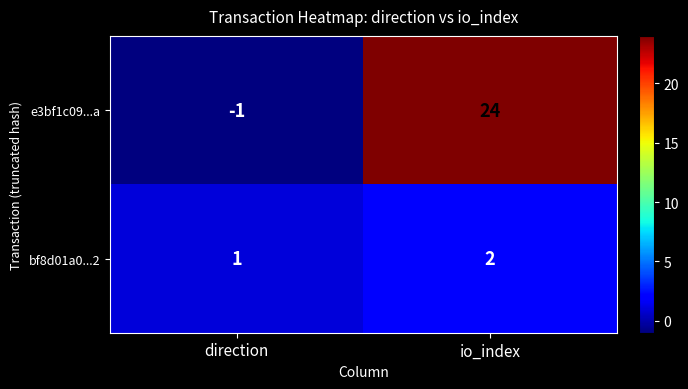

What is the sum of the bf8d01a0...2 values at direction and io_index?

3